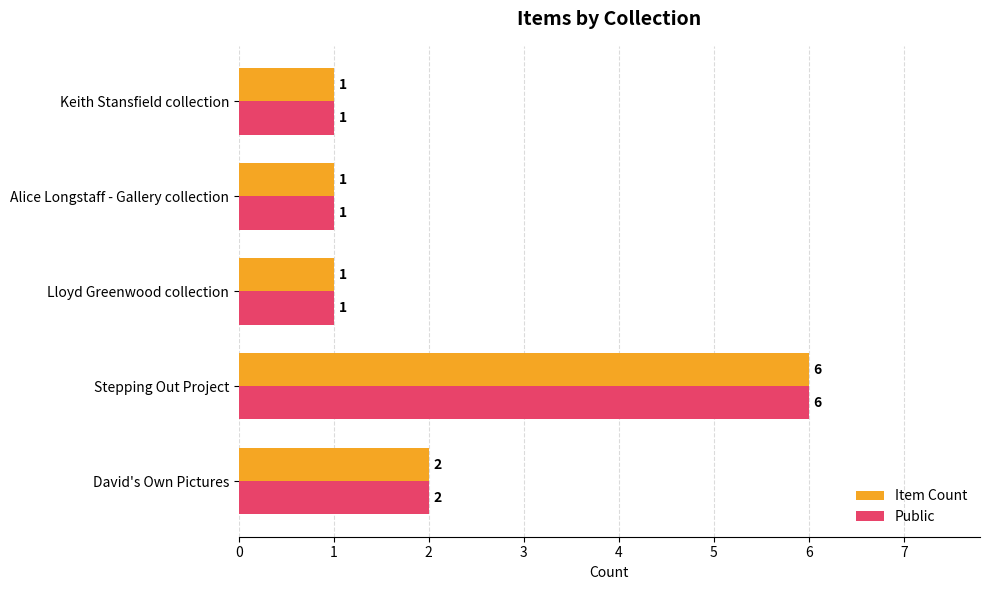

How many Item Count values are between 1 and 2?

4